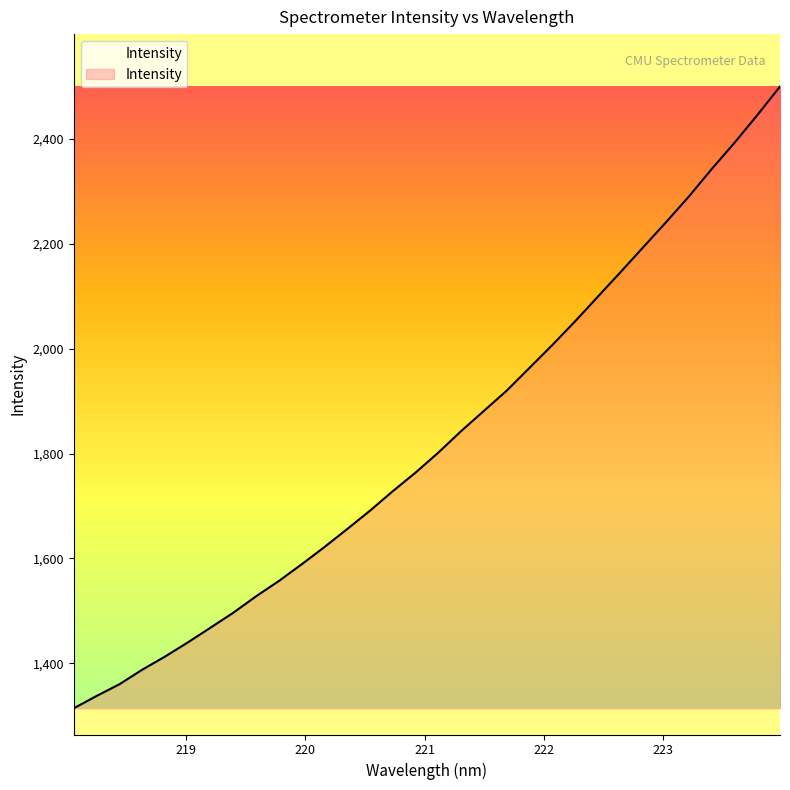

What is the average value?

1827.4